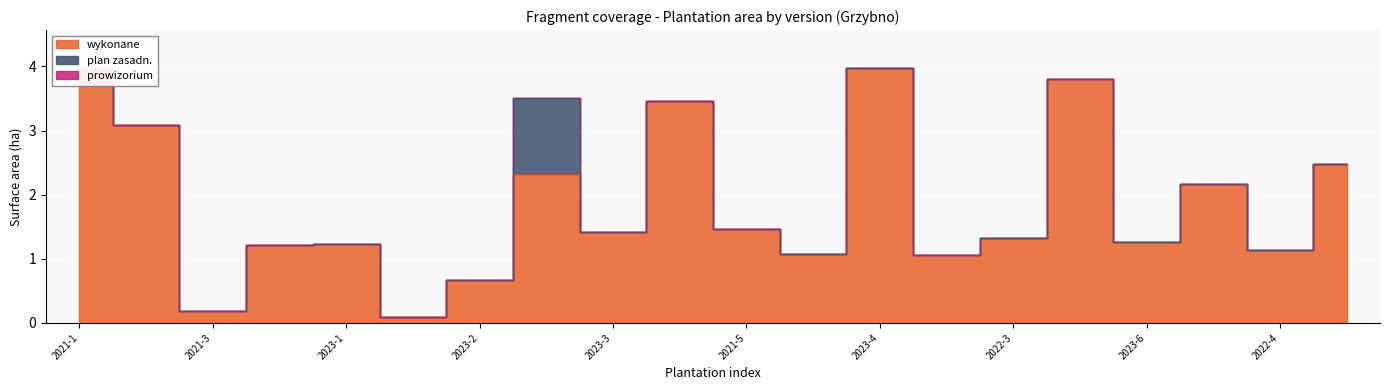

Which label corresponds to the largest value in the chart?

2023-4